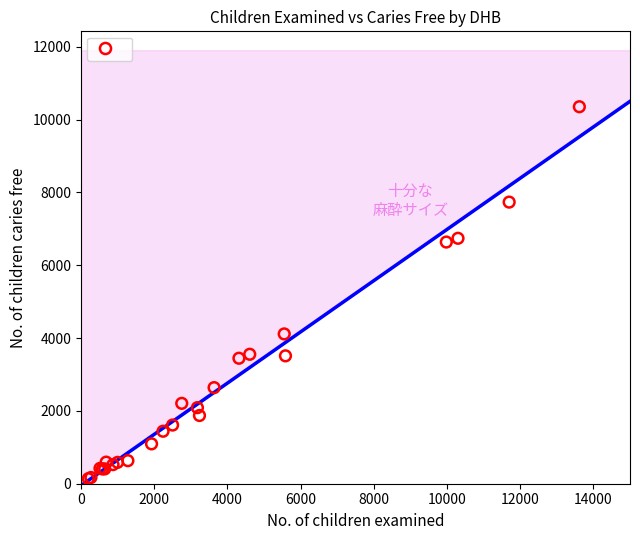

What Y value in the scatter plot is closest to 5247?

4115